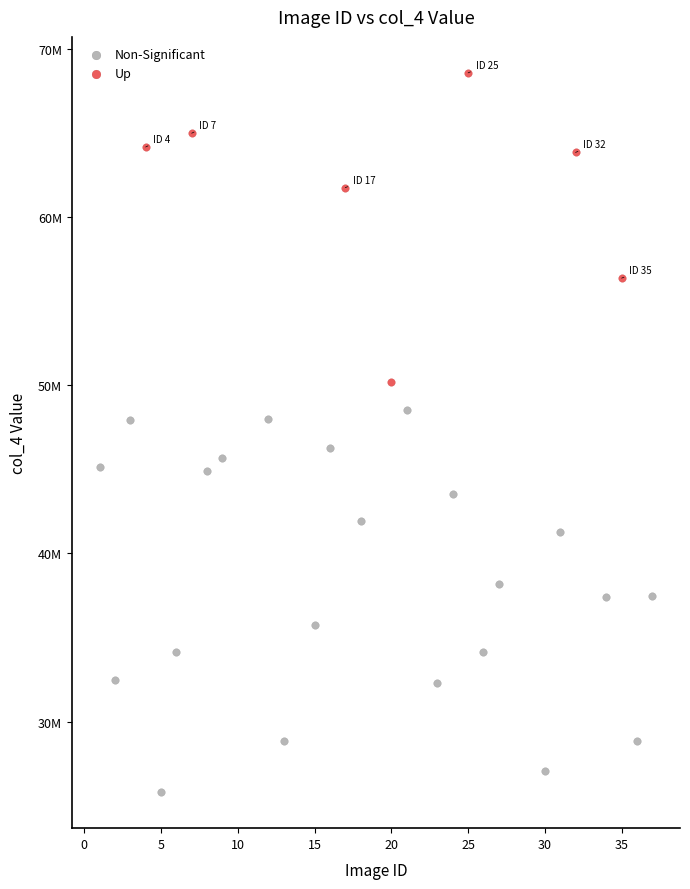

What are all the series names shown in the legend?

Non-Significant, Up